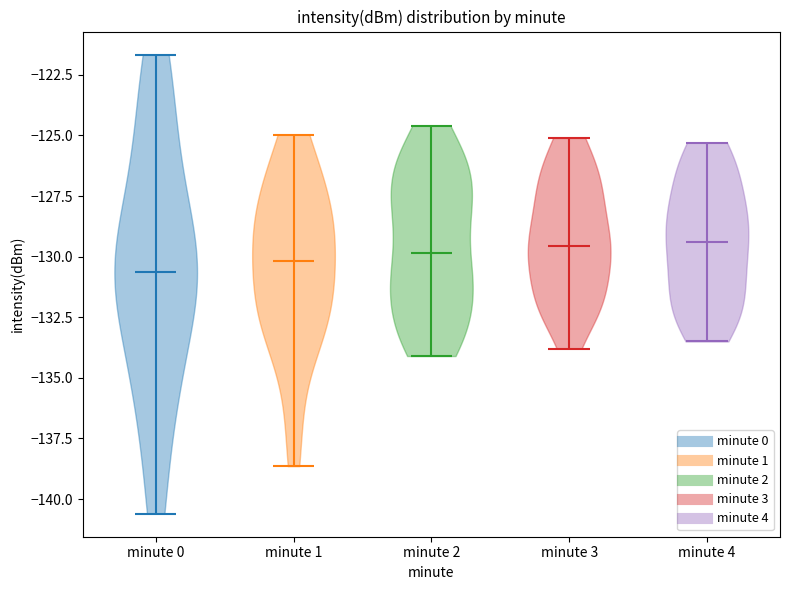

Reading left to right, read every violin against the y-axis: where its median line is, and the lowest and highest points it reaches. The values are not printed on the chart, so give them approximately, as read against the axis.

minute 0: median line -130.5, lowest point -140.5, highest point -121.5
minute 1: median line -130.0, lowest point -138.5, highest point -125.0
minute 2: median line -130.0, lowest point -134.0, highest point -124.5
minute 3: median line -129.5, lowest point -134.0, highest point -125.0
minute 4: median line -129.5, lowest point -133.5, highest point -125.5